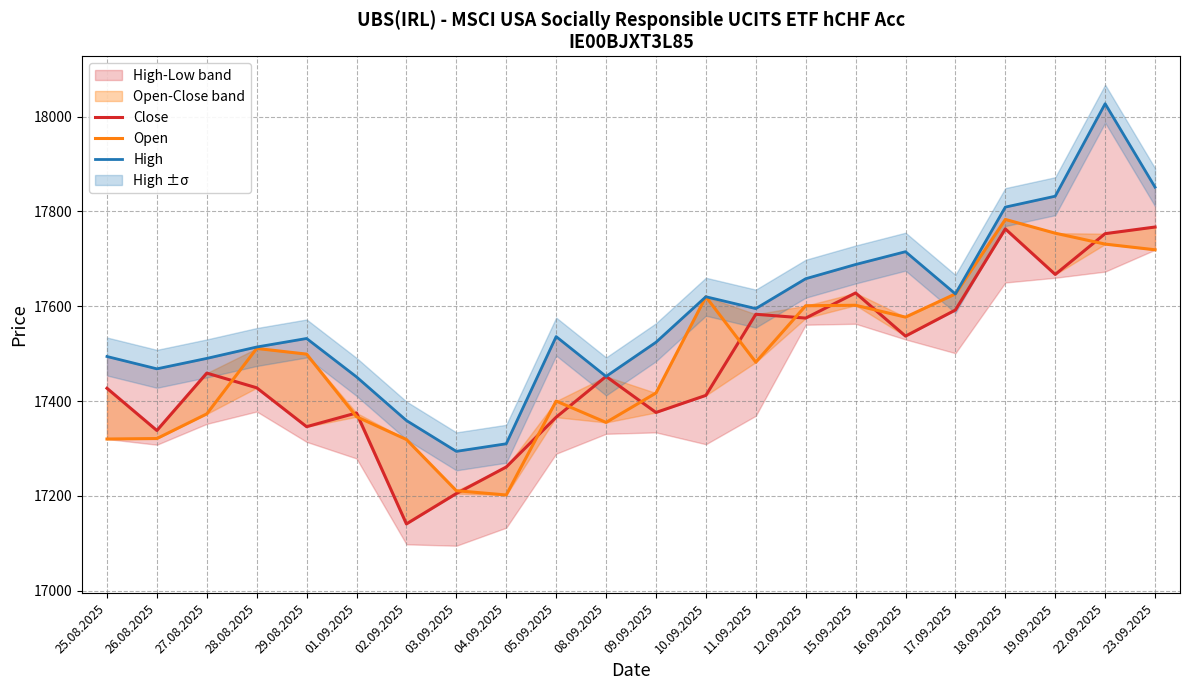

True or false: Open and Close cross at least once.

True